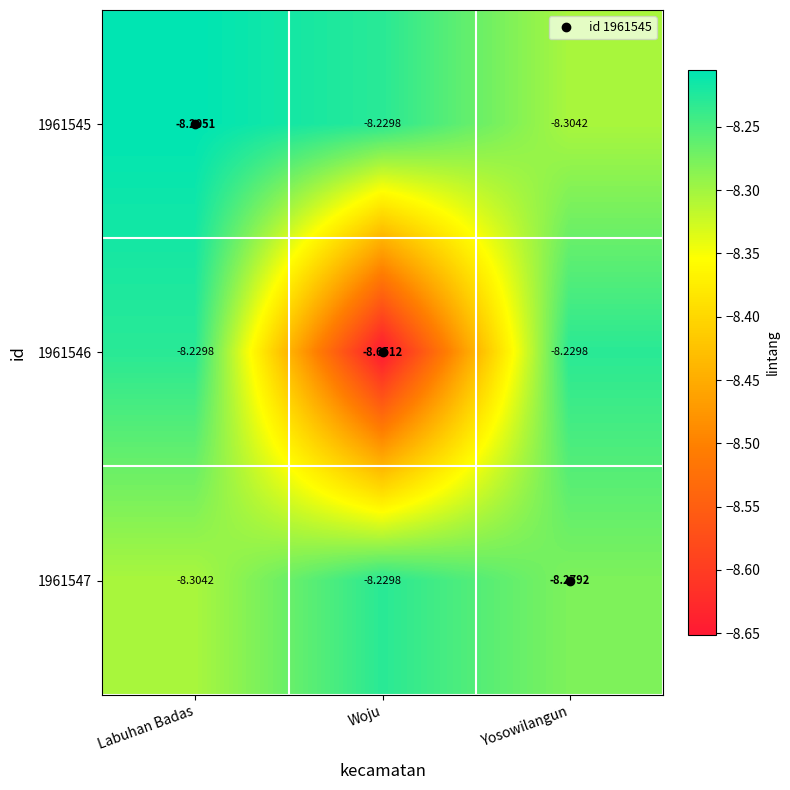

Between Woju and Yosowilangun, which series saw the biggest shift?

1961546